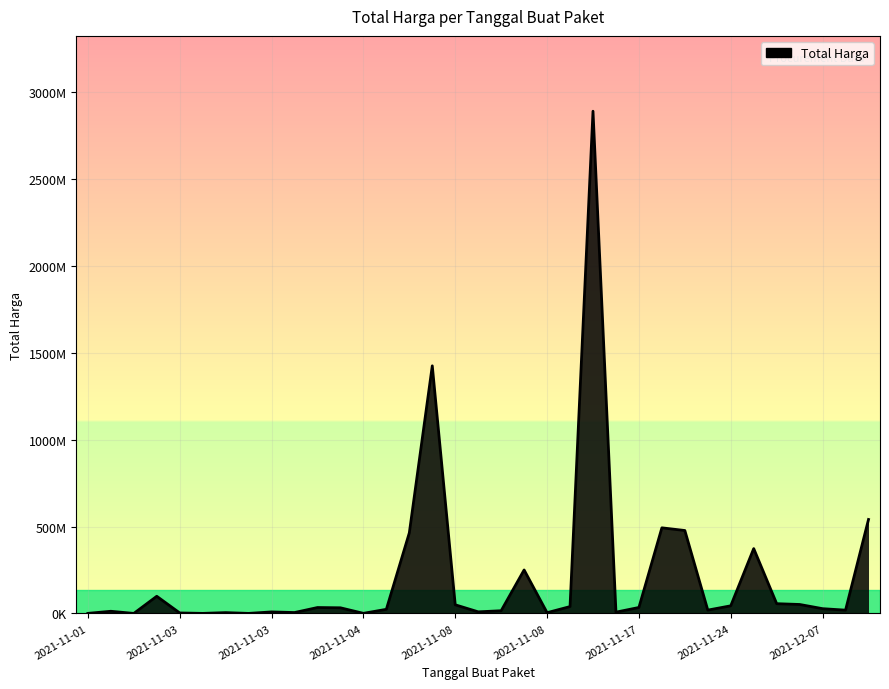

How many interior local peaks (higher than both neighbors) does the data have?

10